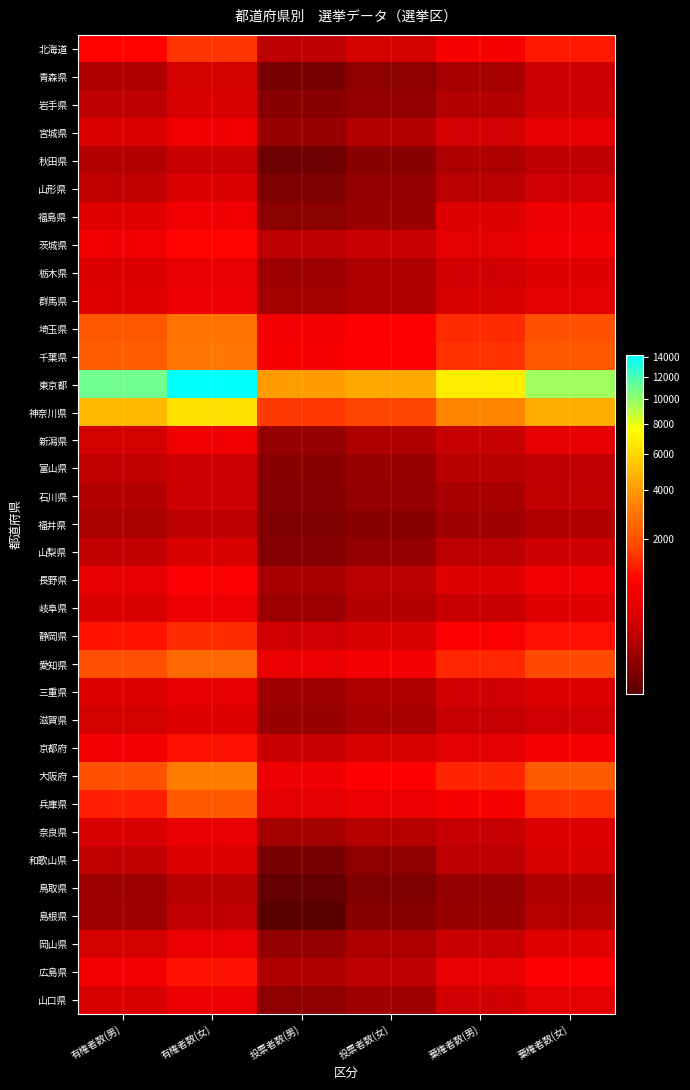

What is the sum of the 福島県 values at 有権者数(女) and 投票者数(女)?

759